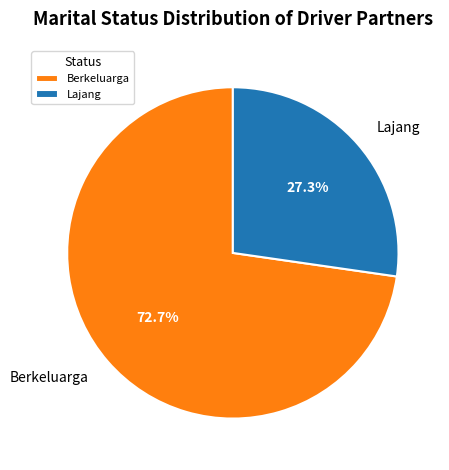

What is the majority slice?

Berkeluarga